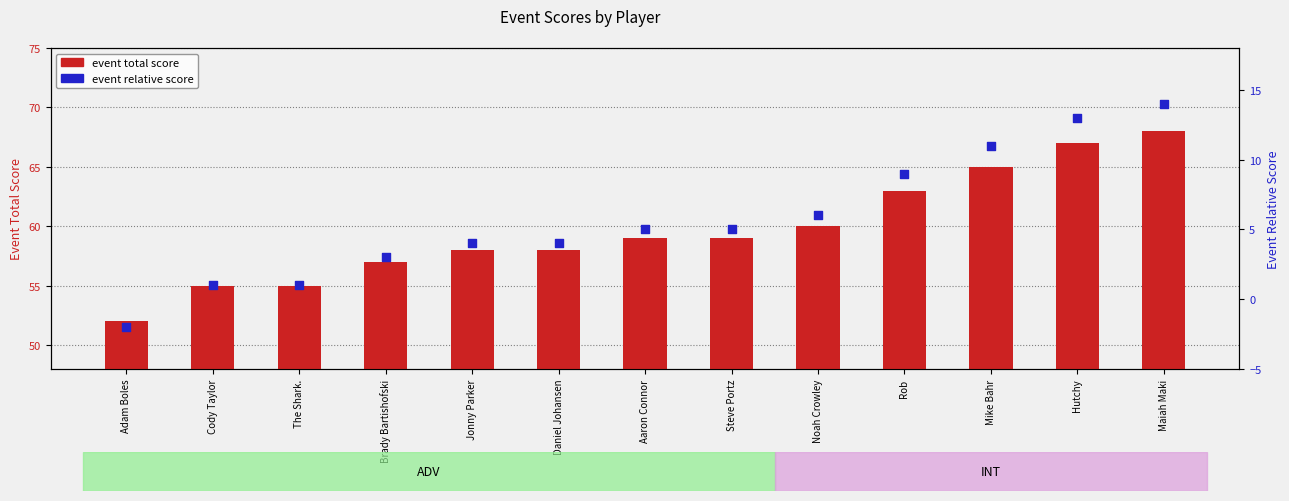

What are all the series names shown in the legend?

event total score, event relative score